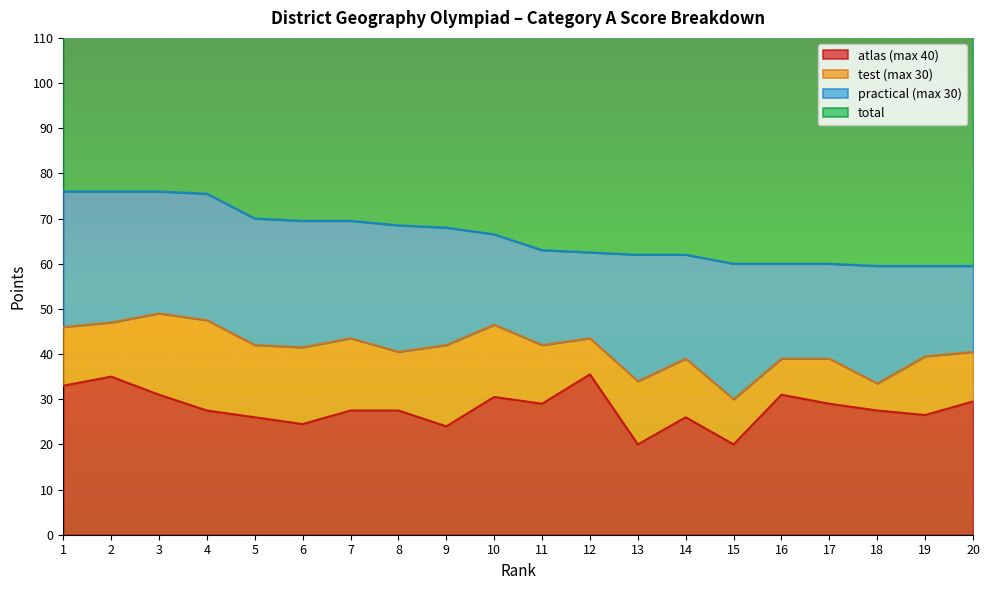

The atlas (max 40) series shows 26.5 at 19. True or false?

True